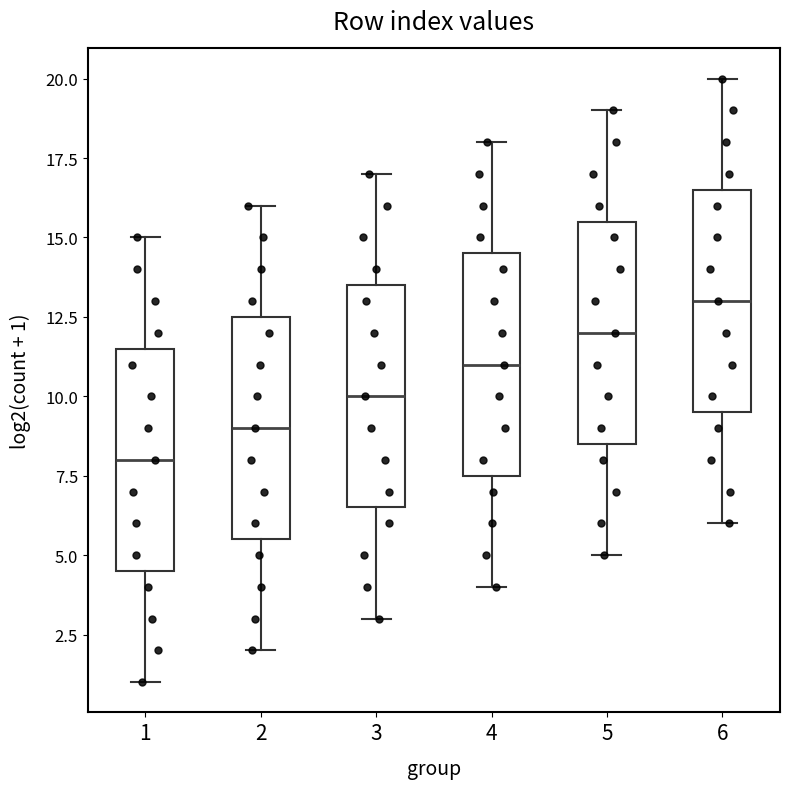

Which box has the lowest median line?

1